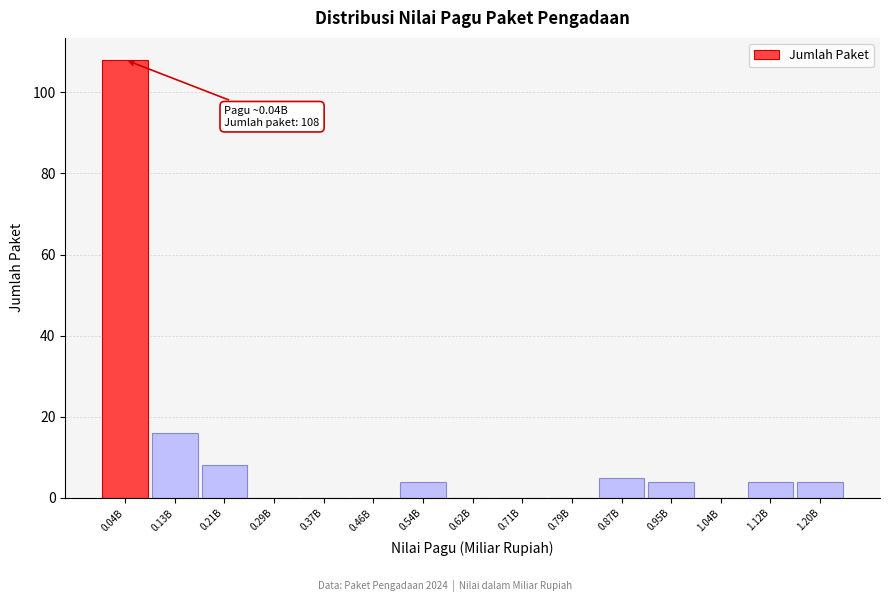

Reading left to right, list all the values displayed in this chart.

0.04B=108	0.13B=16	0.21B=8	0.29B=0	0.37B=0	0.46B=0	0.54B=4	0.62B=0	0.71B=0	0.79B=0	0.87B=5	0.95B=4	1.04B=0	1.12B=4	1.20B=4